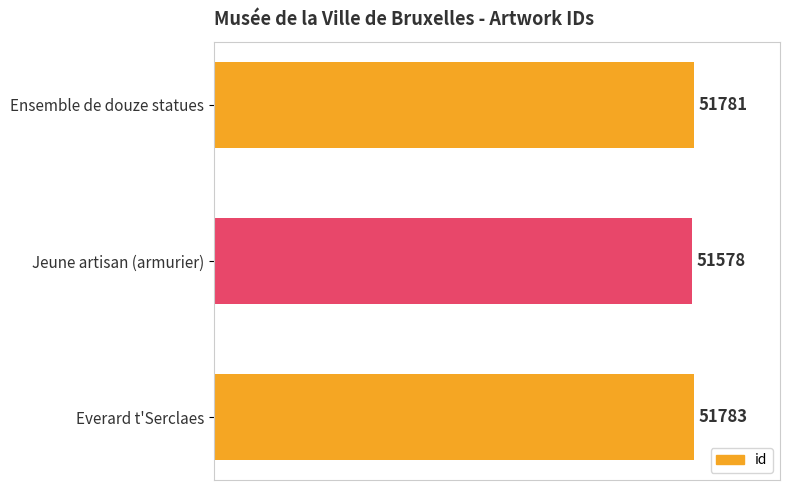

What is the smallest value displayed?

51578